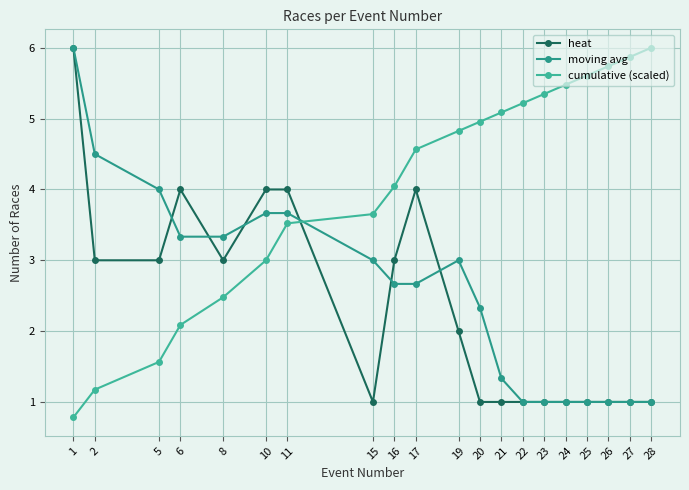

Which series changed the most between 20 and 27?

moving avg